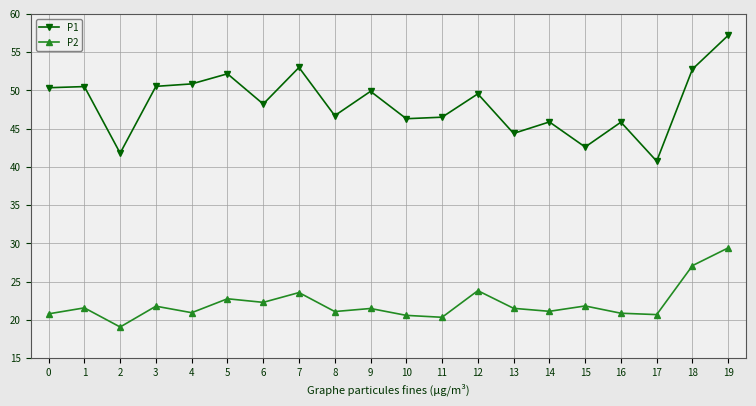

What is the sum of all P1 values?

965.8